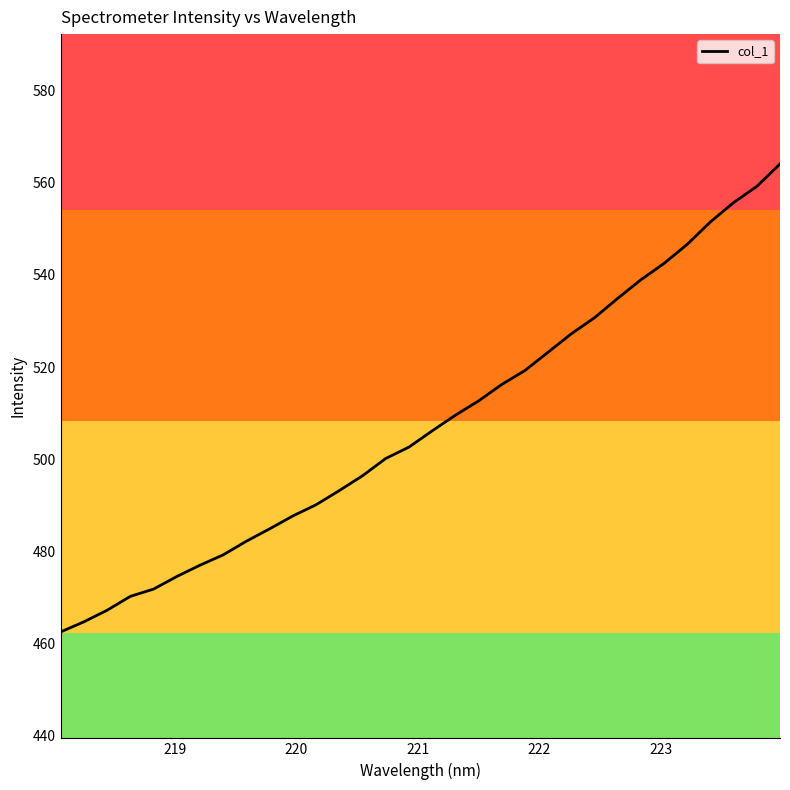

What is the maximum value shown in the chart?

564.1